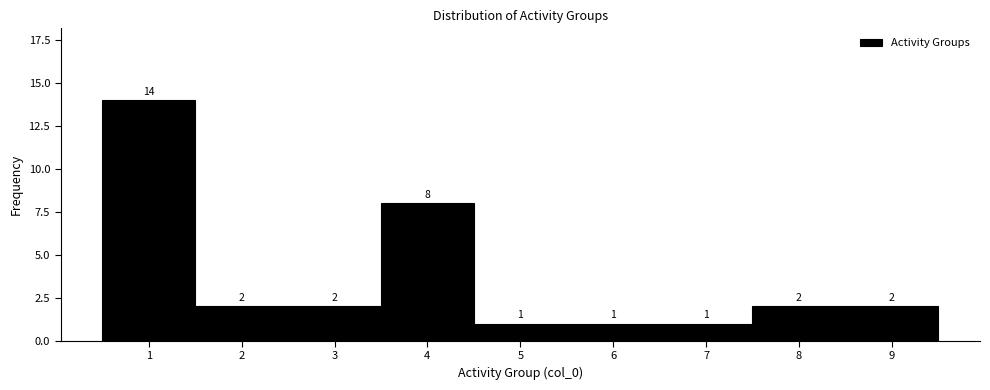

Which range on the x-axis has the tallest bar?

0.5 to 1.5